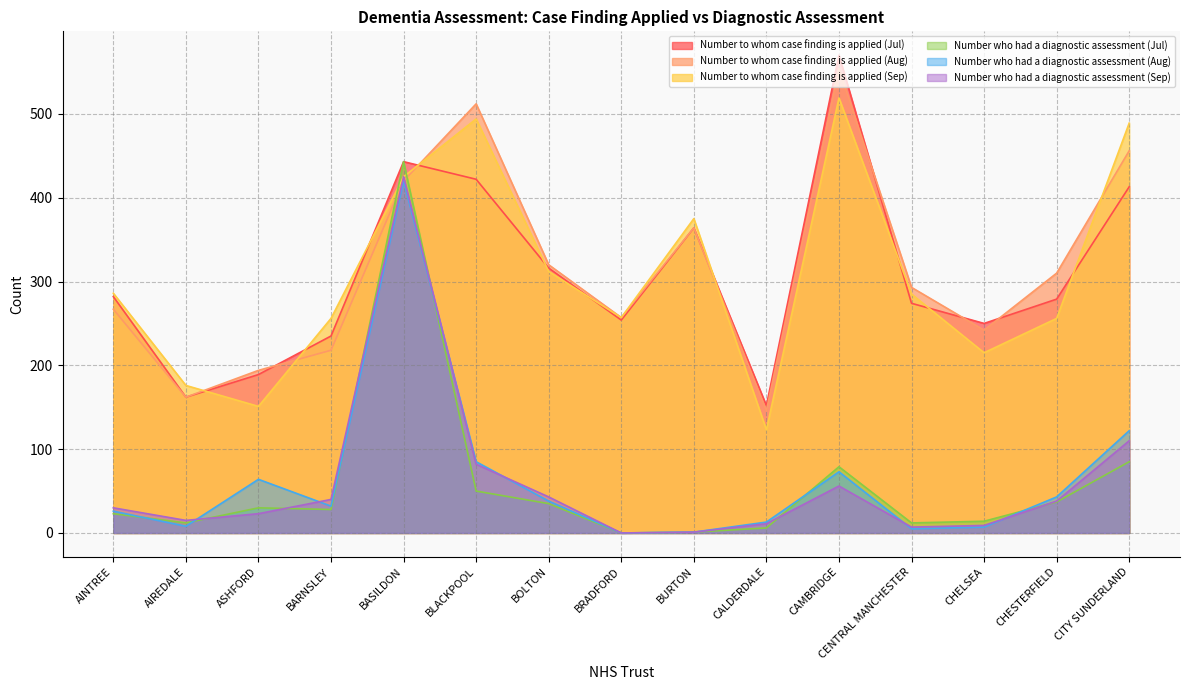

Does the chart have visible grid lines?

Yes